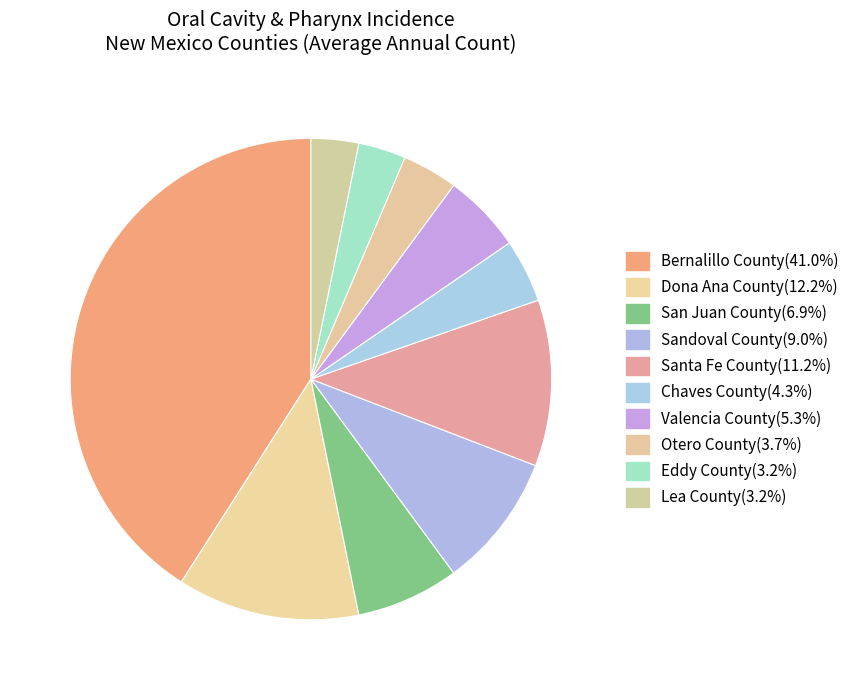

What percentage is NOT represented by Otero County?

96.3%